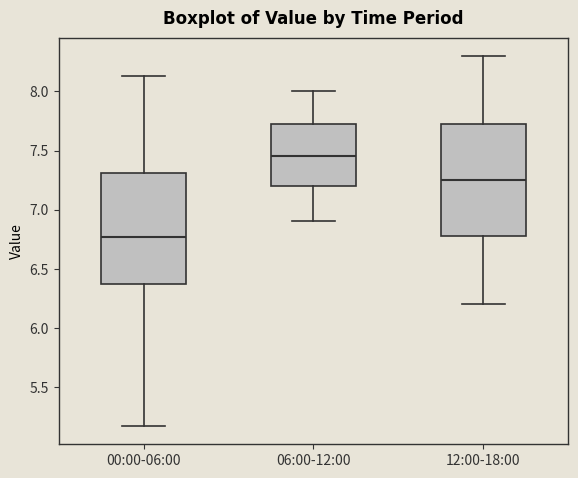

Which box has the lowest median line?

00:00-06:00